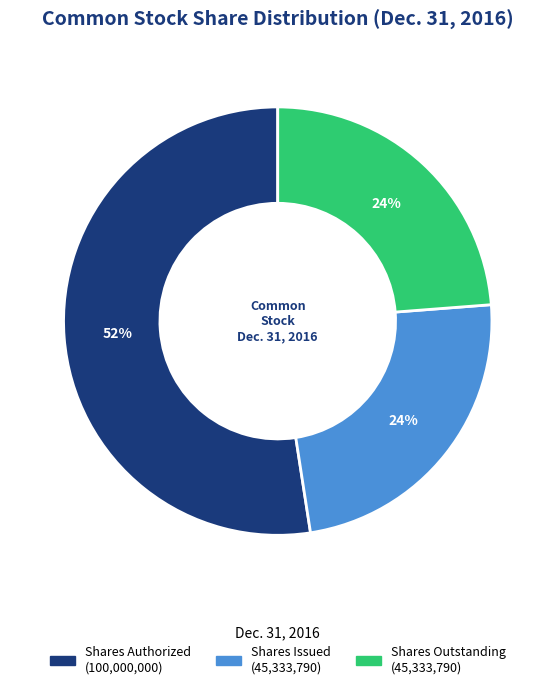

Does any single category account for the majority?

Yes